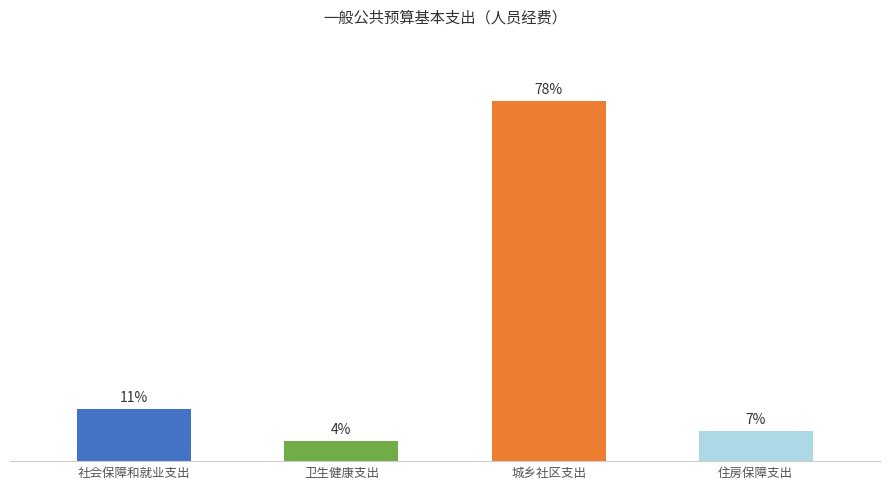

Are the bars horizontal?

No